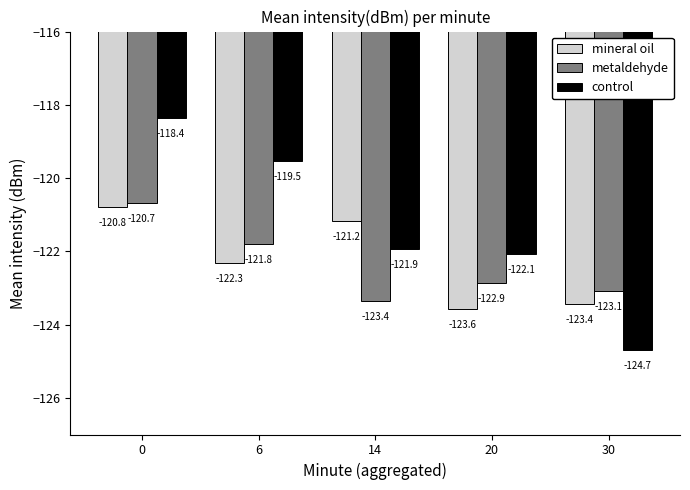

At which label does control reach its minimum?

30